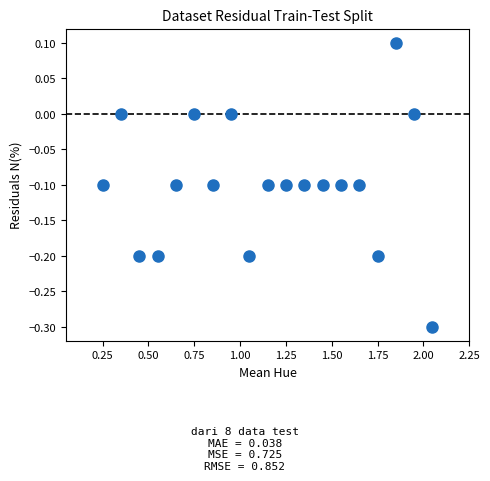

What is the range of X values (max minus min)?

1.8